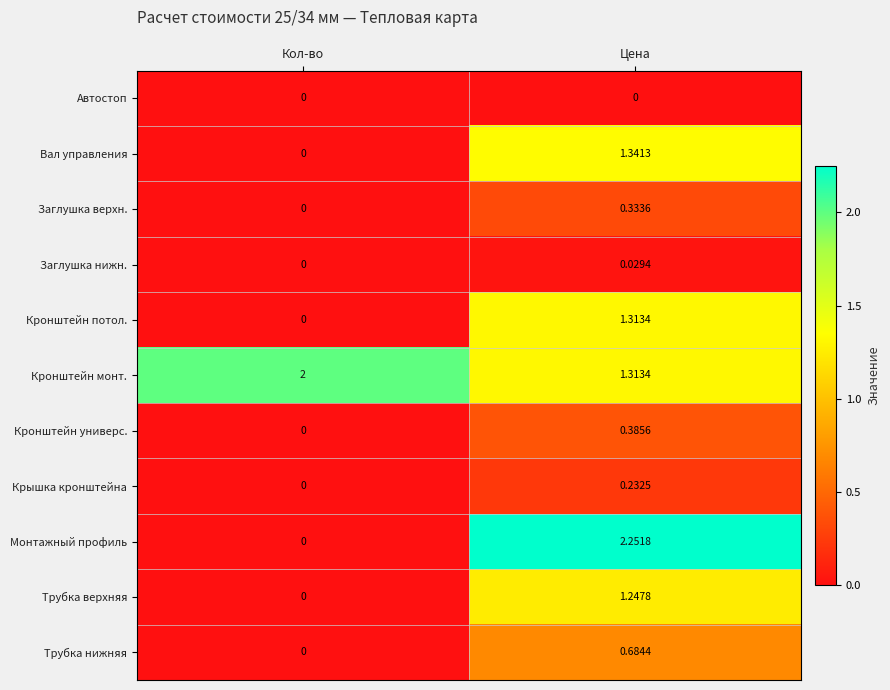

Where is Кронштейн универс. nearest to the value 0?

Кол-во